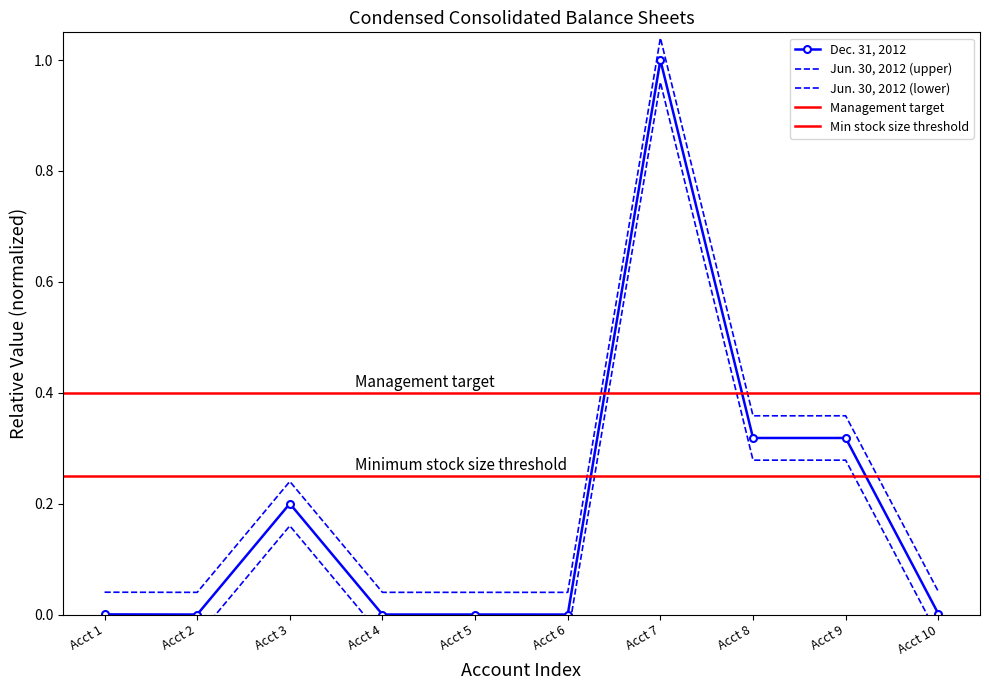

True or false: Dec. 31, 2012 and Jun. 30, 2012 intersect in this chart.

False